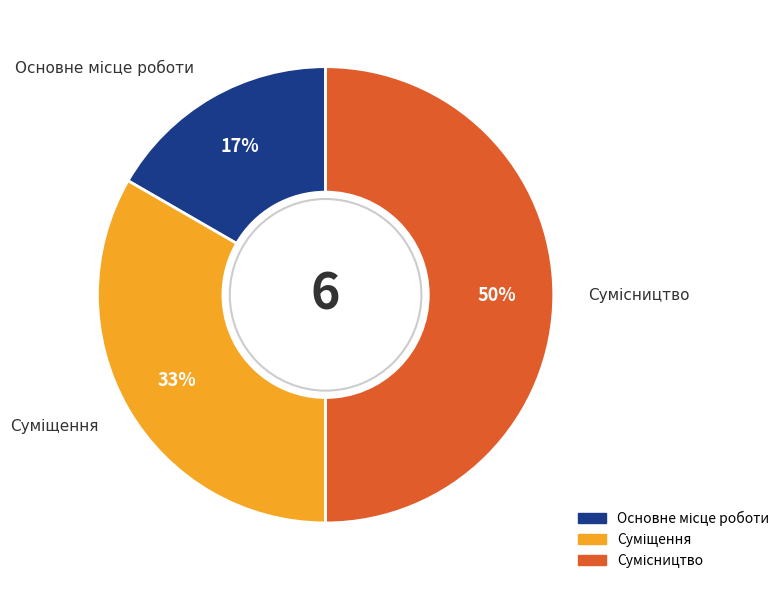

To the nearest percent, what is the difference between the largest and smallest slice percentages?

33%